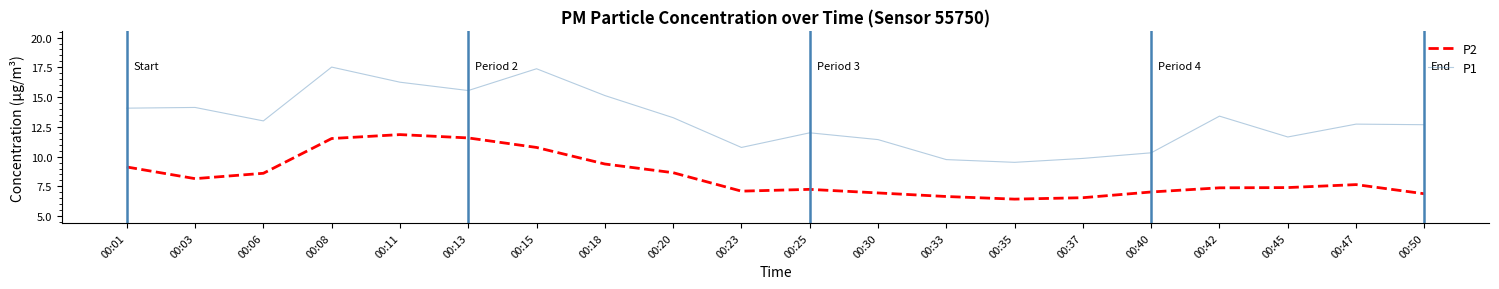

Rank the series by their maximum value, from lowest to highest.

P2, P1